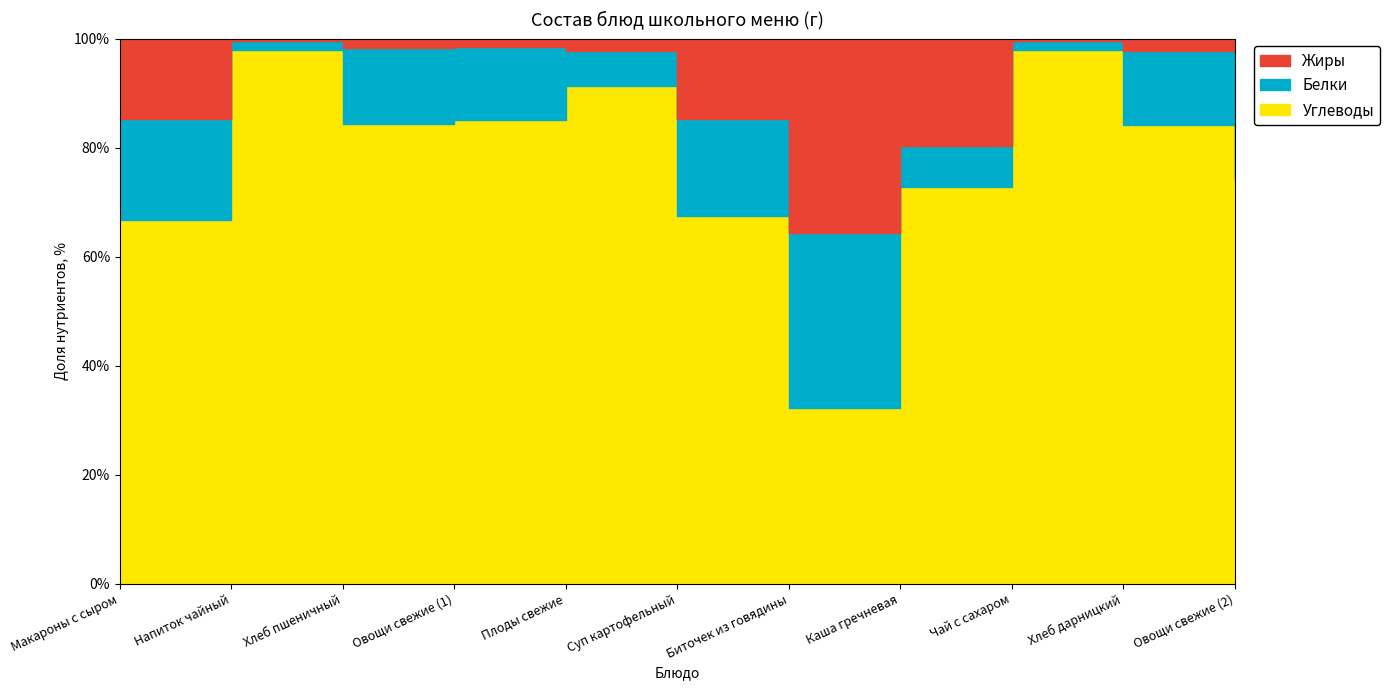

Which series has the largest total across all categories?

Углеводы